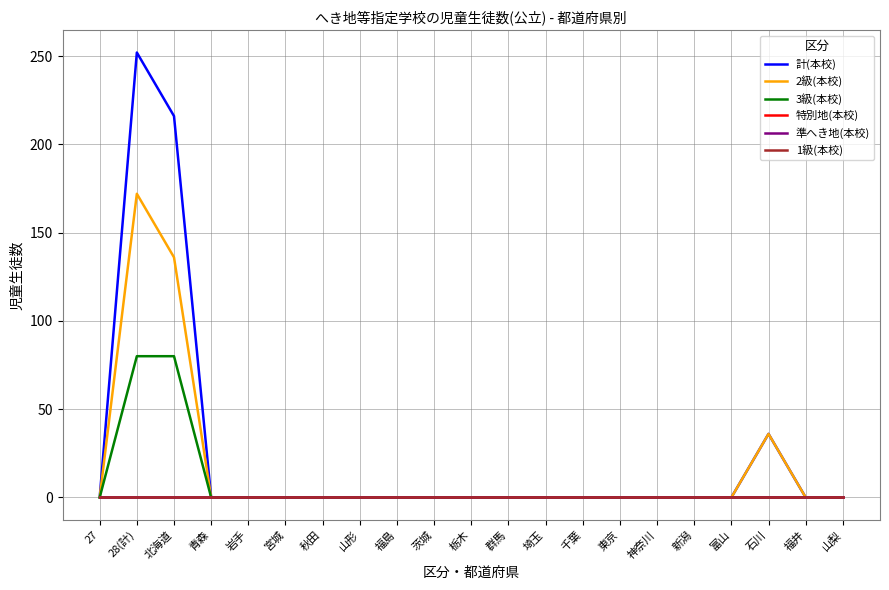

List the labels in order of 1級(本校) value, largest first.

27, 28(計), 北海道, 青森, 岩手, 宮城, 秋田, 山形, 福島, 茨城, 栃木, 群馬, 埼玉, 千葉, 東京, 神奈川, 新潟, 富山, 石川, 福井, 山梨